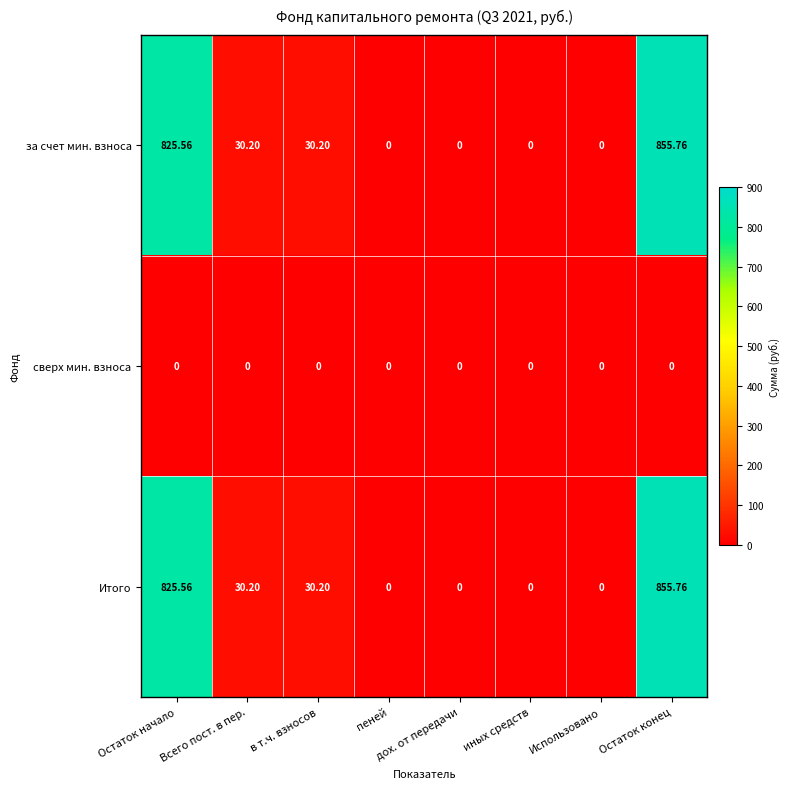

What is the spread (max minus min) of values at Всего пост. в пер.?

30.2